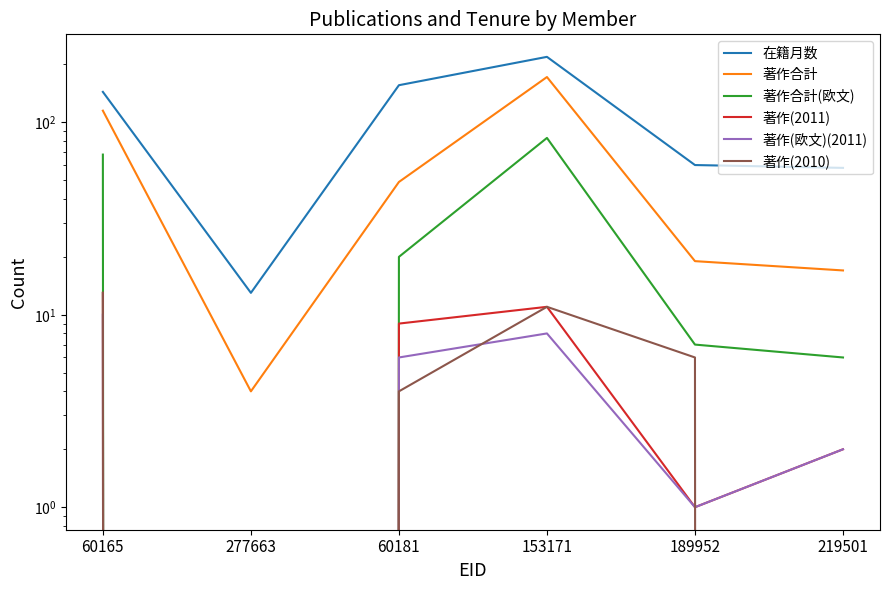

Which category has the lowest value in the 著作(2011) series?

277663